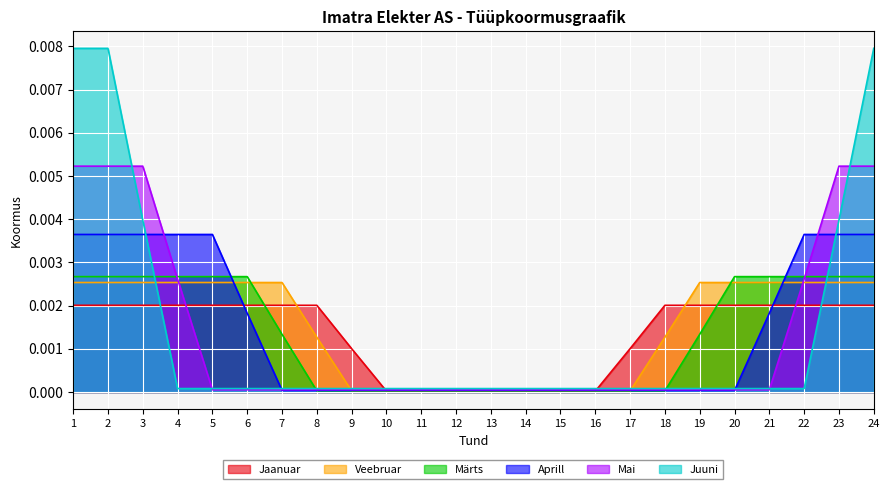

True or false: Jaanuar has a value of 0.0 at 16.

True